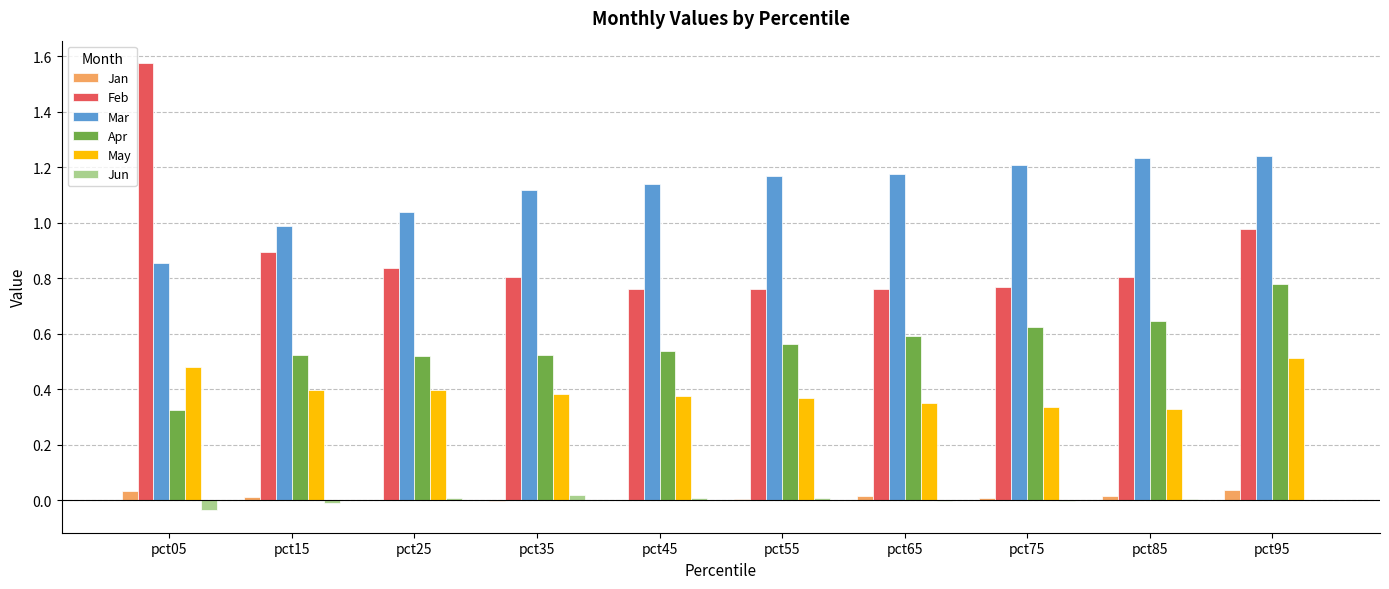

Which series has the largest total across all categories?

Mar